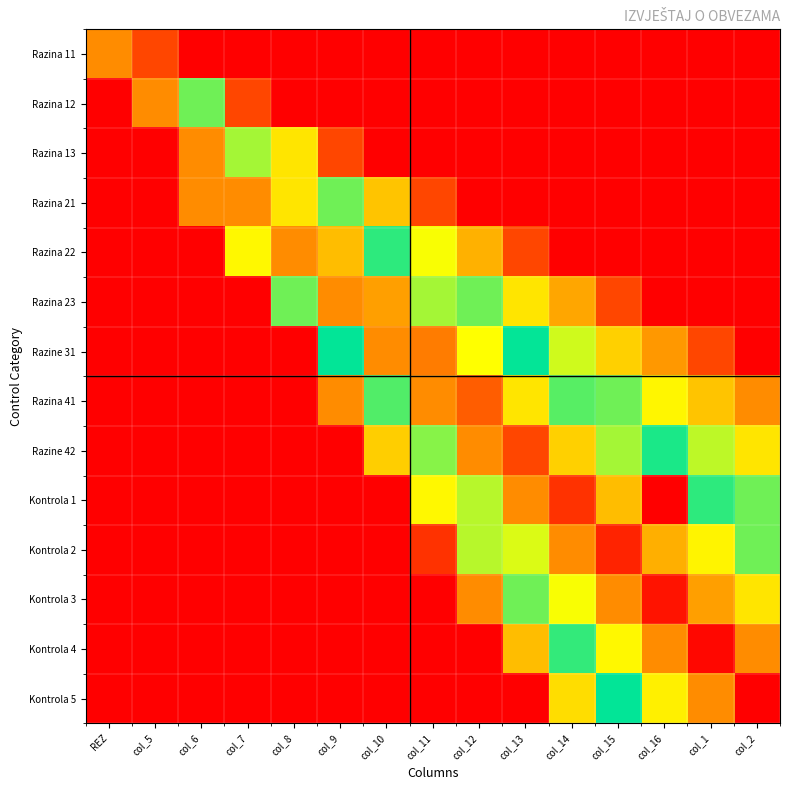

Between col_15 and col_7, which is larger?

col_15